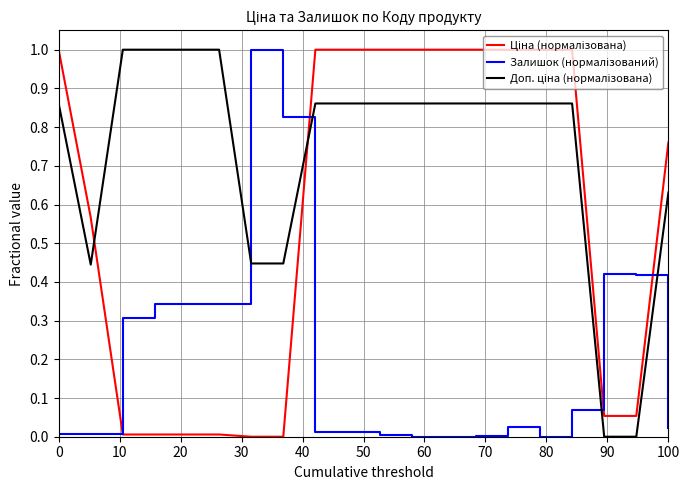

What is the maximum value shown in the chart?

1.0